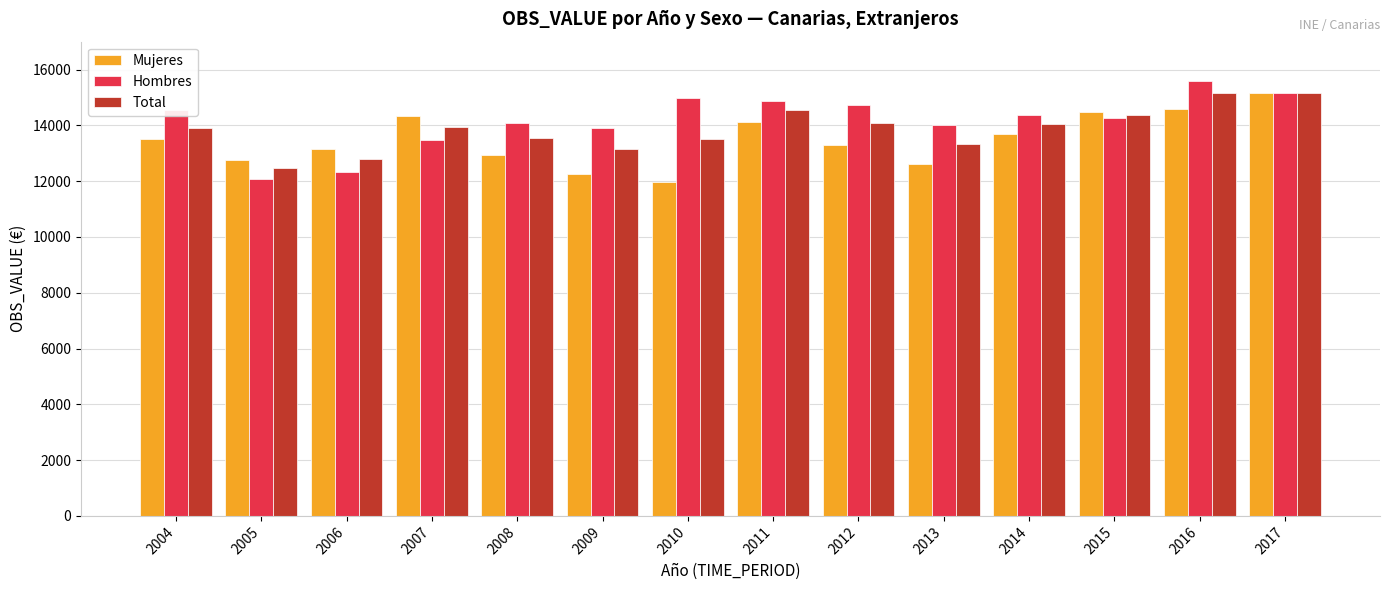

What is the average value of the Mujeres series?

13491.2